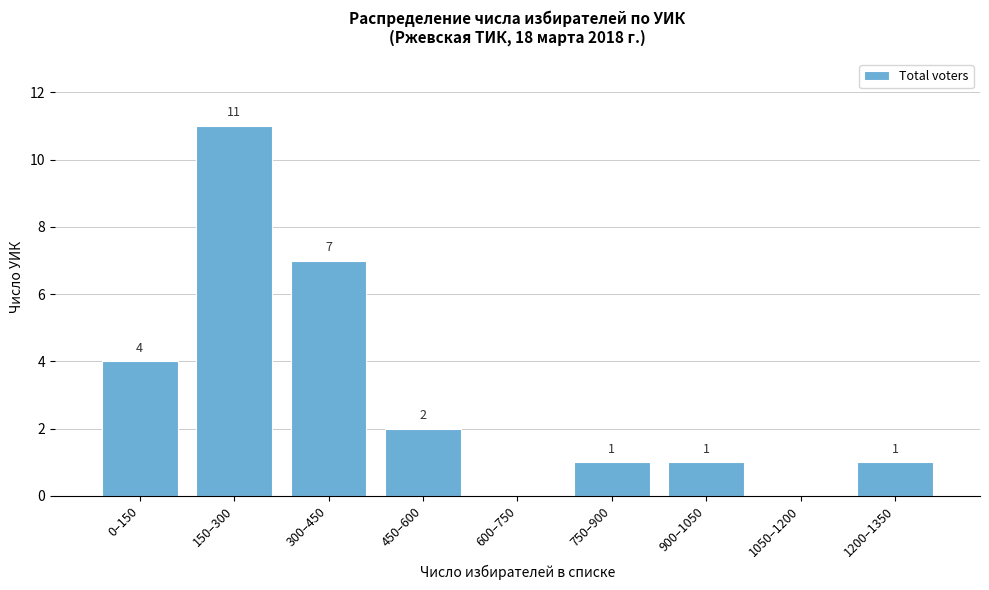

Reading left to right, list all the values displayed in this chart.

0–150=4	150–300=11	300–450=7	450–600=2	600–750=0	750–900=1	900–1050=1	1050–1200=0	1200–1350=1